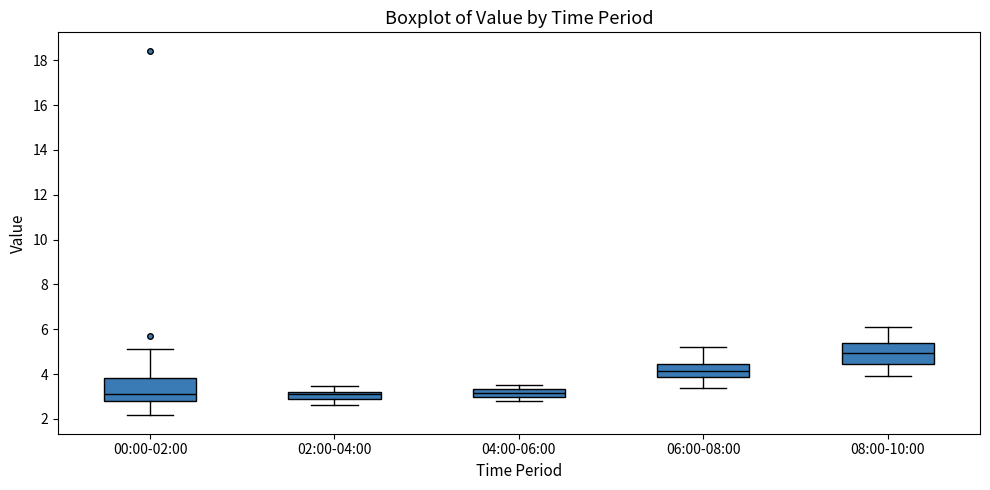

Reading left to right, transcribe this box plot: for each box, give where its median line is, the range the box spans, and where its two whiskers end, as read against the y-axis. The values are not printed on the chart, so give them approximately, as read against the axis.

00:00-02:00: median 3.2, box 2.8 to 3.8, whiskers 2.2 to 5.2
02:00-04:00: median 3.2 (just below the box's upper edge), box 3.0 to 3.2, whiskers 2.6 to 3.4
04:00-06:00: median 3.2, box 3.0 to 3.4, whiskers 2.8 to 3.6
06:00-08:00: median 4.2, box 3.8 to 4.4, whiskers 3.4 to 5.2
08:00-10:00: median 5.0, box 4.4 to 5.4, whiskers 4.0 to 6.2